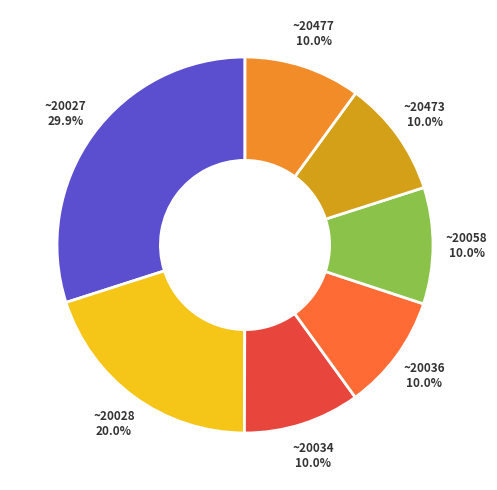

Between ~20027 and ~20036, which is larger?

~20027